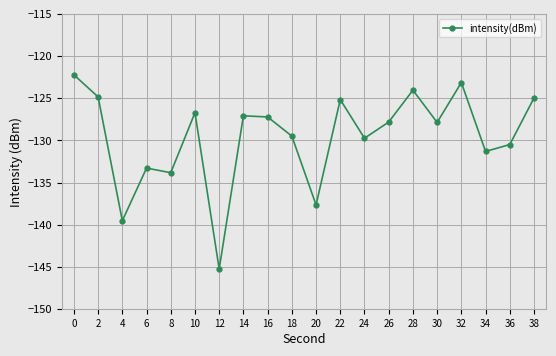

What is the difference between the maximum and second lowest values?

17.3